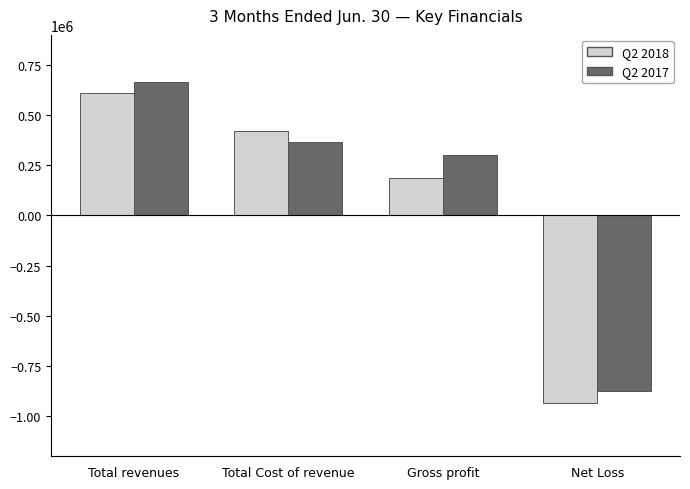

What is the sum of all Q2 2018 values?

286023